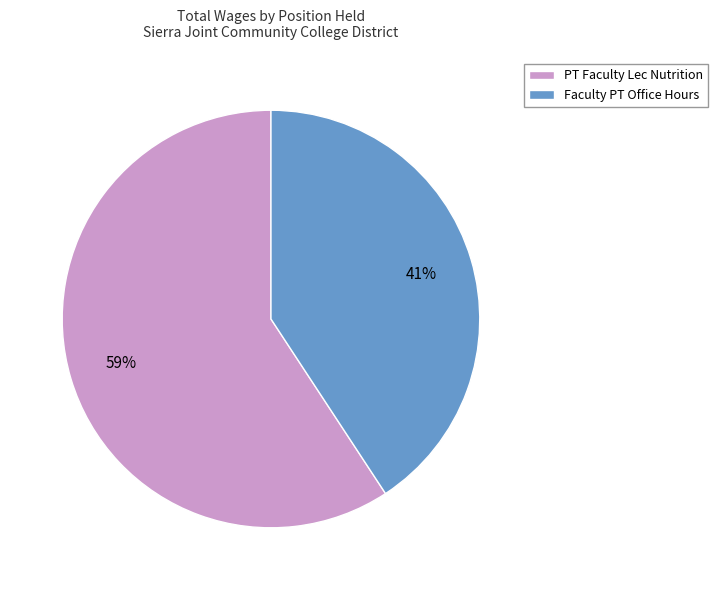

True or false: PT Faculty Lec Nutrition accounts for 72% of the total.

False